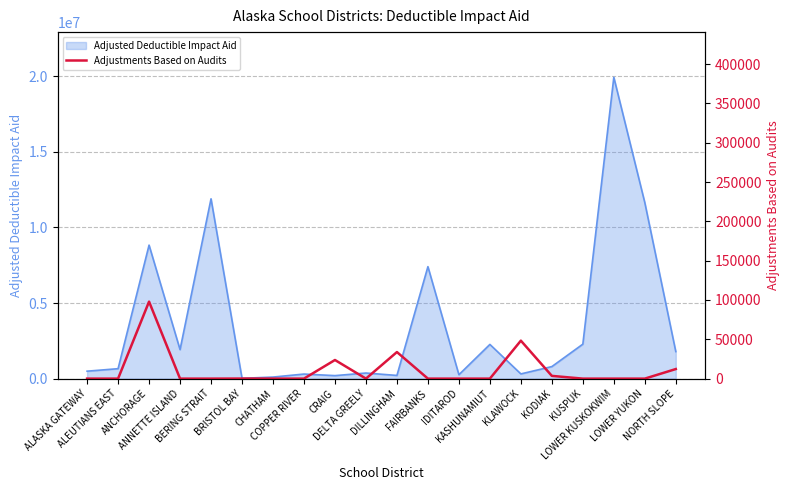

Does the chart have visible grid lines?

Yes